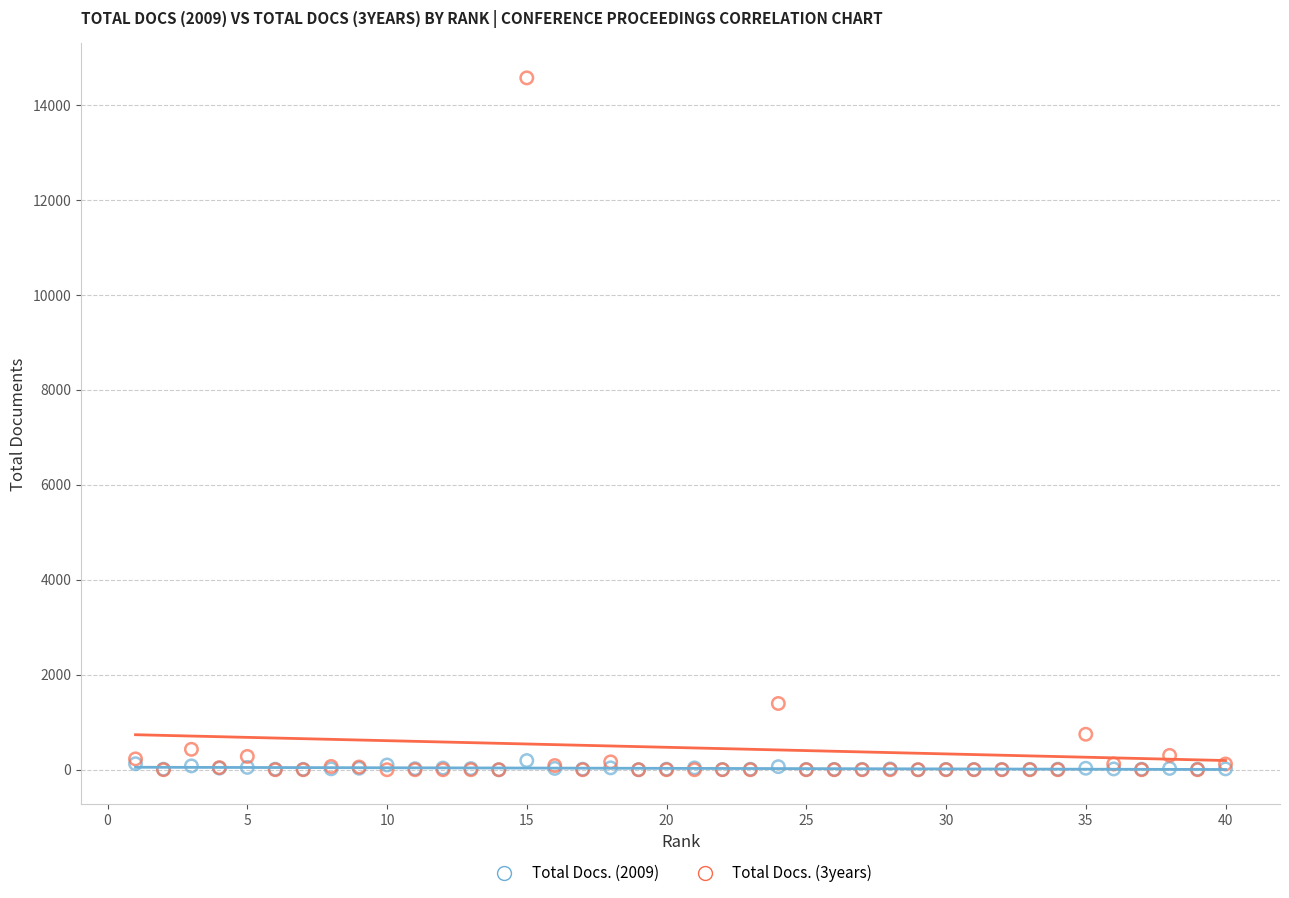

Which series has the largest Y range (max minus min)?

Total Docs. (3years)